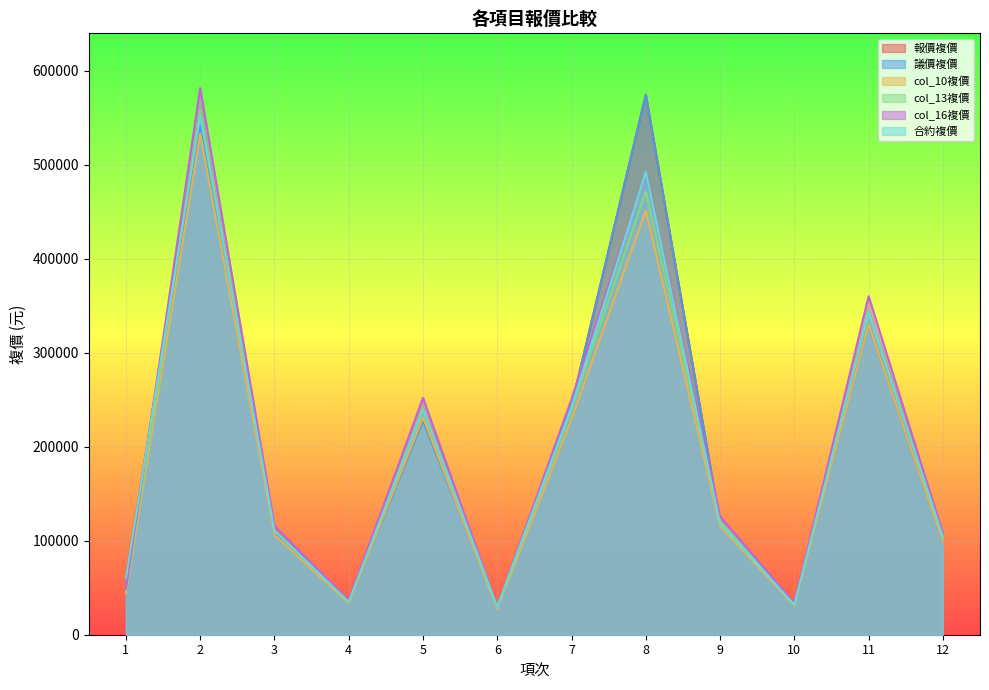

What is the difference between the maximum and minimum values in the col_10複價 series?

505450